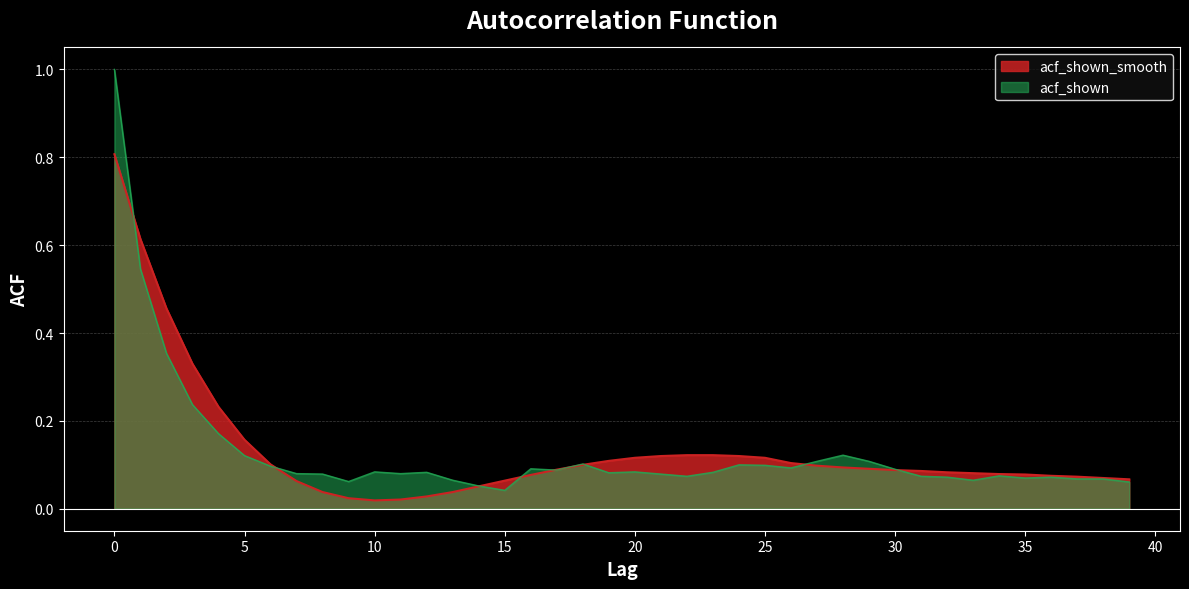

What is the value of the 34th point from the left?

0.1